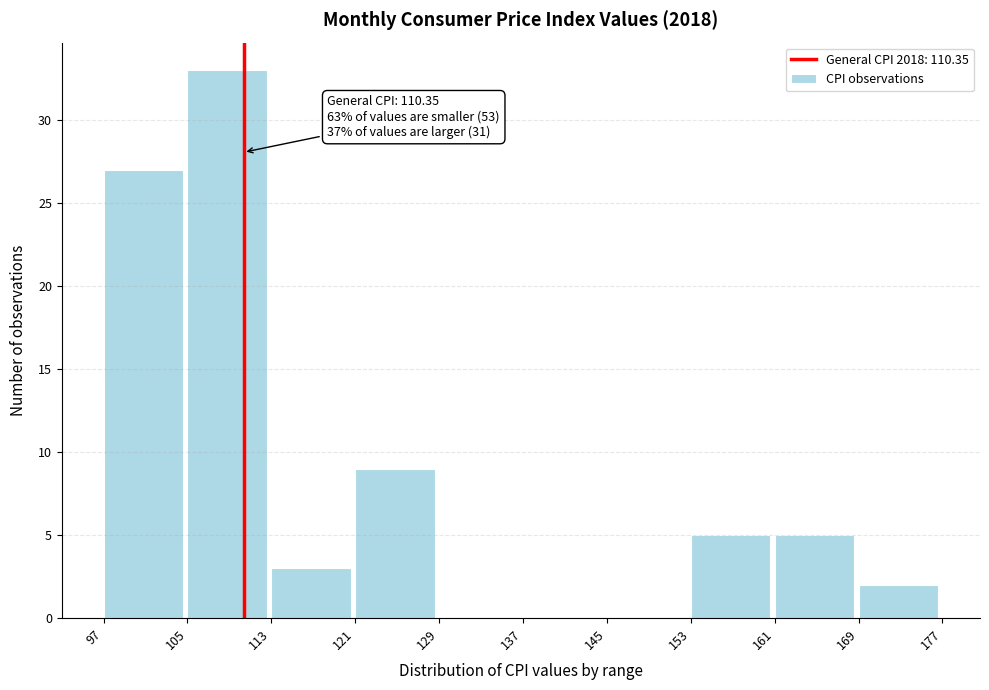

Which range on the x-axis has the tallest bar?

105 to 113